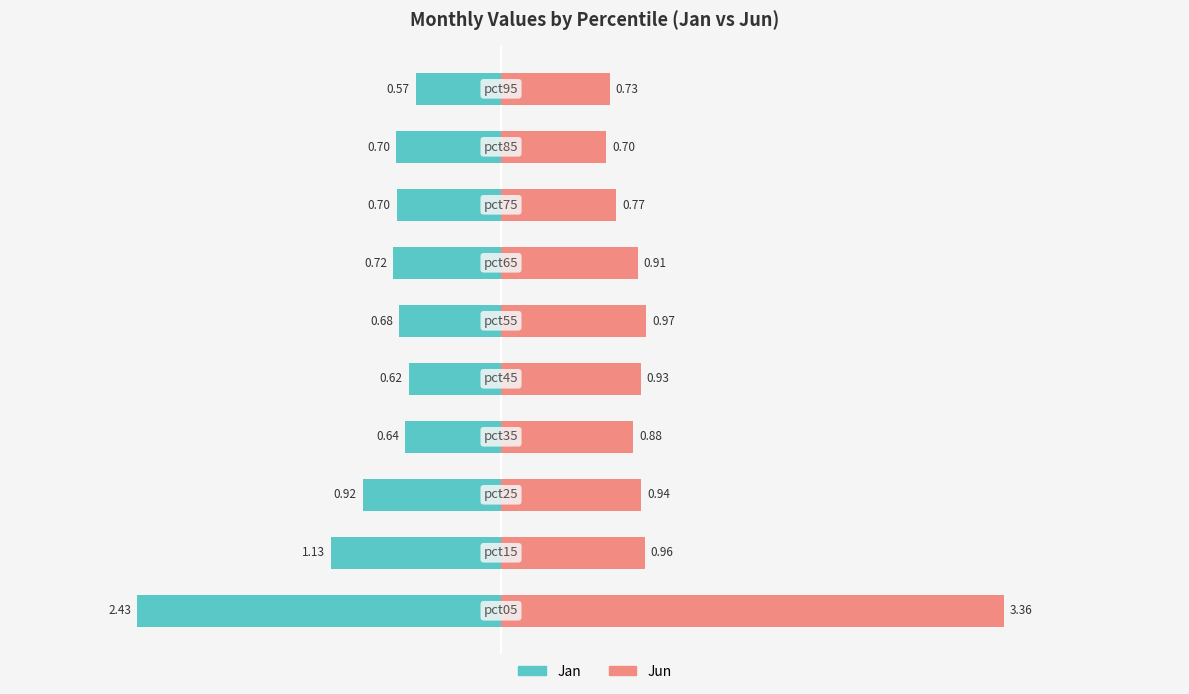

True or false: Jun has a value of 0.5 at 5.

False